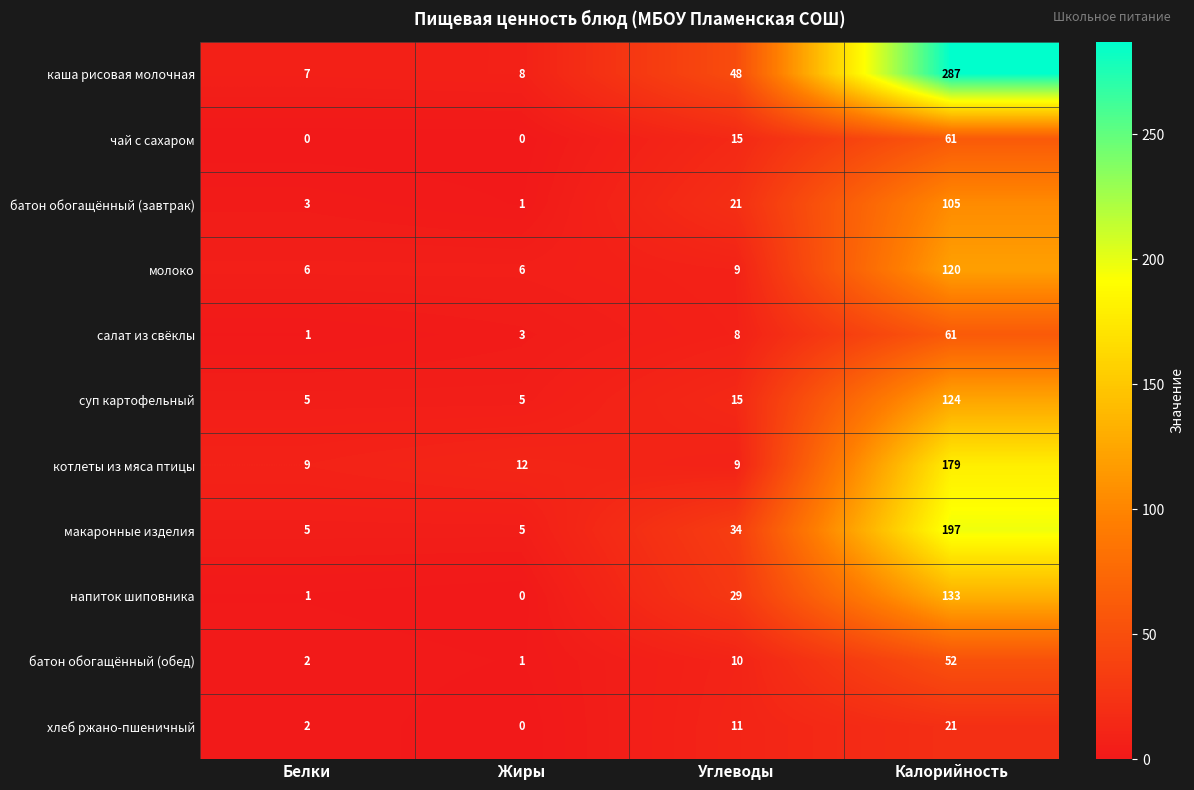

Which series has the largest total across all categories?

каша рисовая молочная